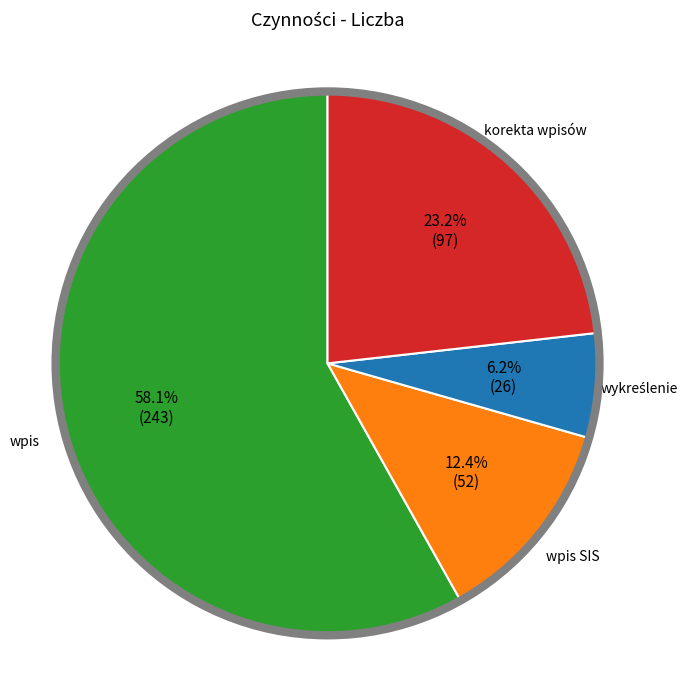

Does any single category account for the majority?

Yes